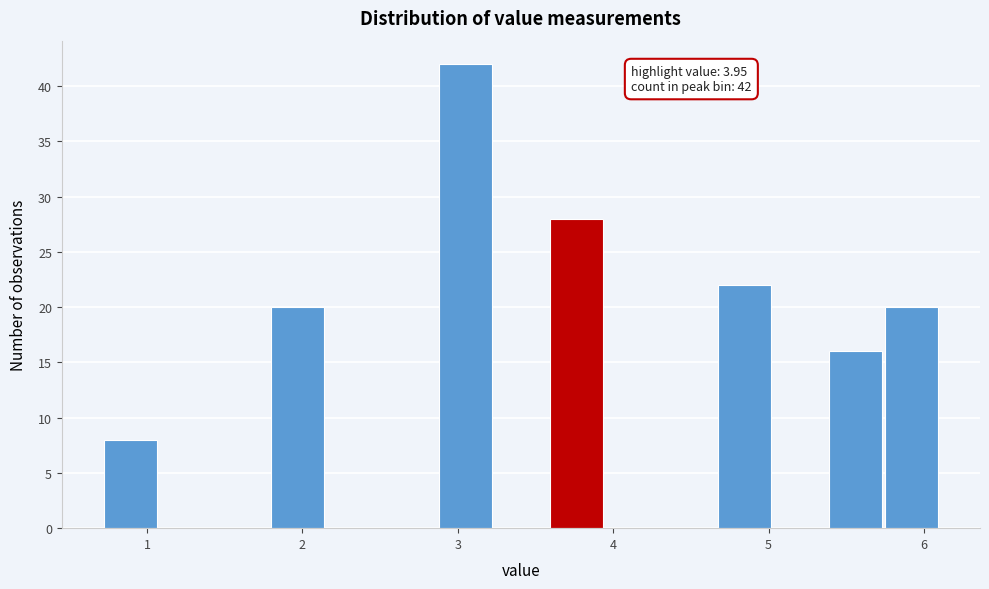

Read against the x-axis, roughly where is the centre of the tallest bar?

3.0